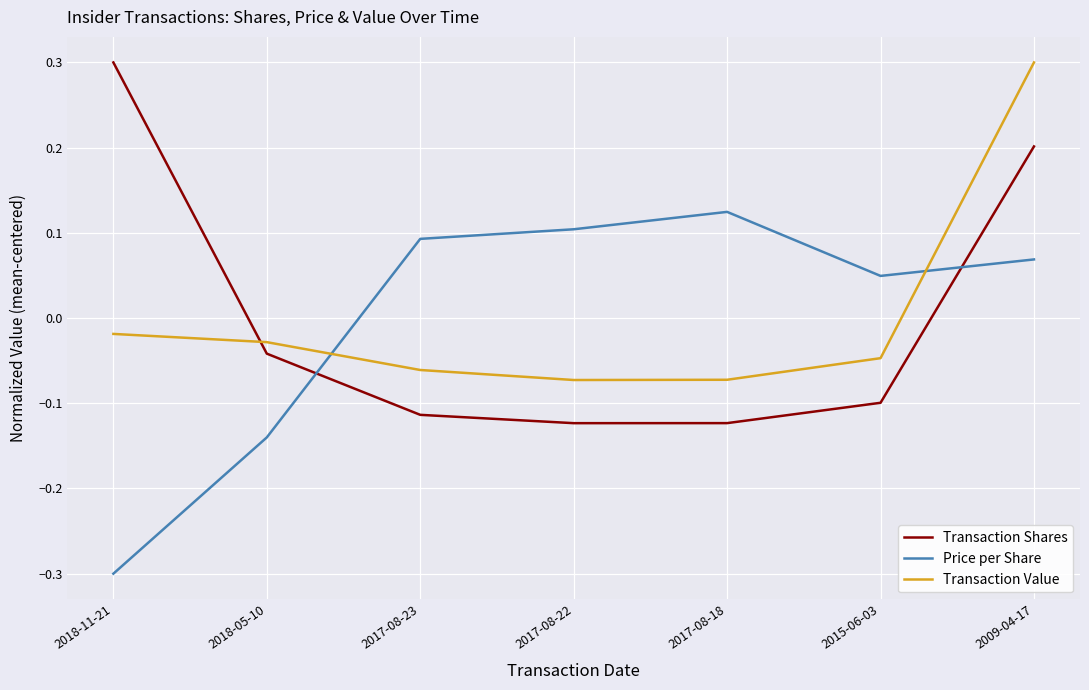

What is the difference between the maximum and minimum values in the Price per Share series?

0.4